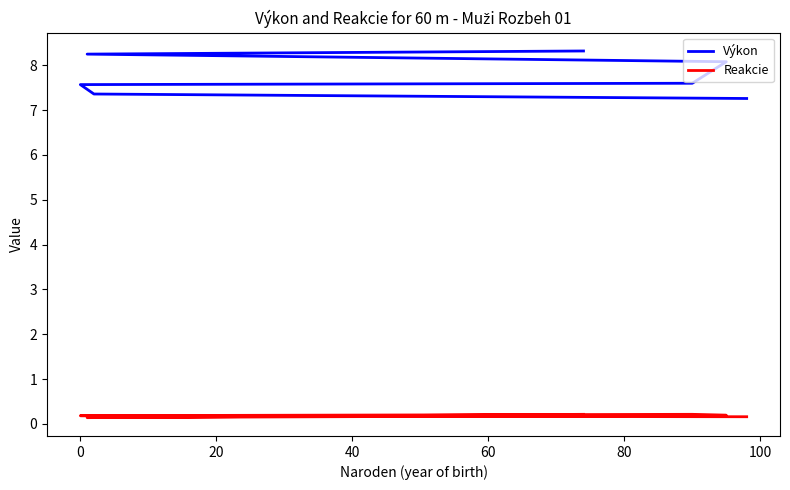

What is the maximum value for Reakcie?

0.2